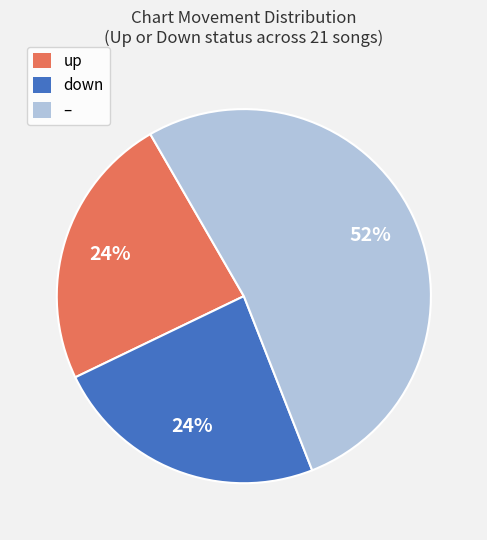

Does up account for over 50% of the chart?

No